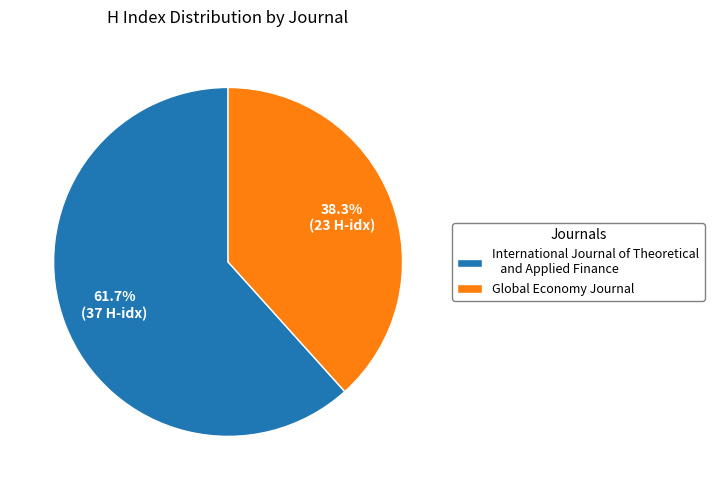

What percentage is the International Journal of Theoretical and Applied Finance slice, to the nearest percent?

62%